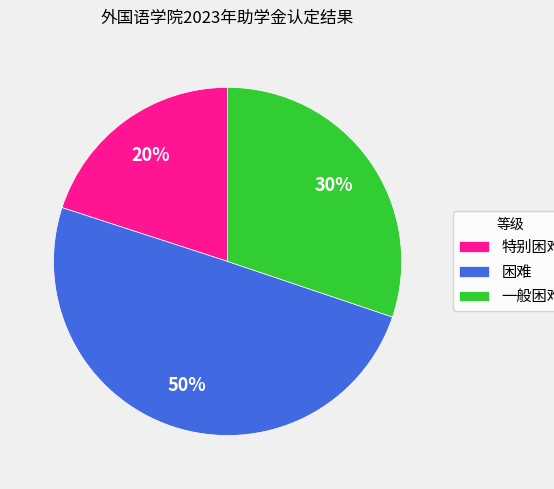

Does 特别困难 account for over 50% of the chart?

No